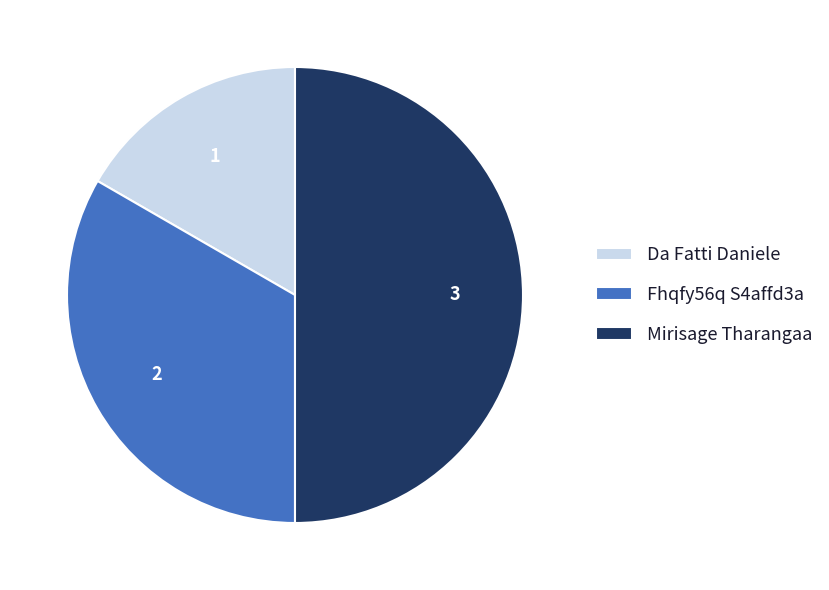

How many slices are in this pie chart?

3